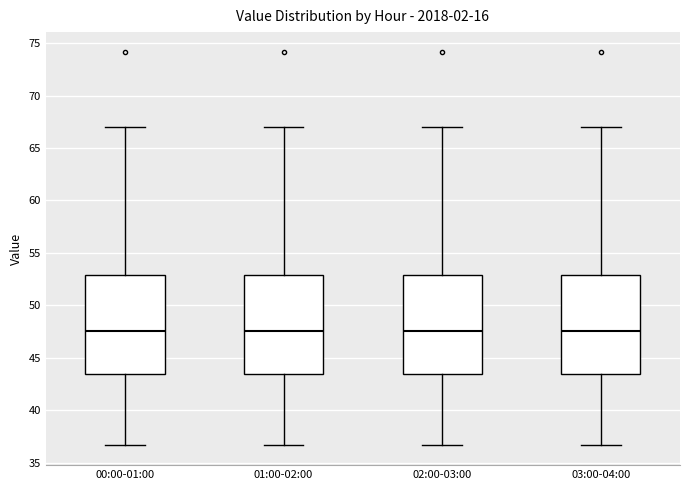

Reading left to right, read every box against the y-axis: the position of its median line, the range the box covers, and the ends of its whiskers. The values are not printed on the chart, so give them approximately, as read against the axis.

00:00-01:00: median 47.5, box 43.5 to 53.0, whiskers 36.5 to 67.0
01:00-02:00: median 47.5, box 43.5 to 53.0, whiskers 36.5 to 67.0
02:00-03:00: median 47.5, box 43.5 to 53.0, whiskers 36.5 to 67.0
03:00-04:00: median 47.5, box 43.5 to 53.0, whiskers 36.5 to 67.0